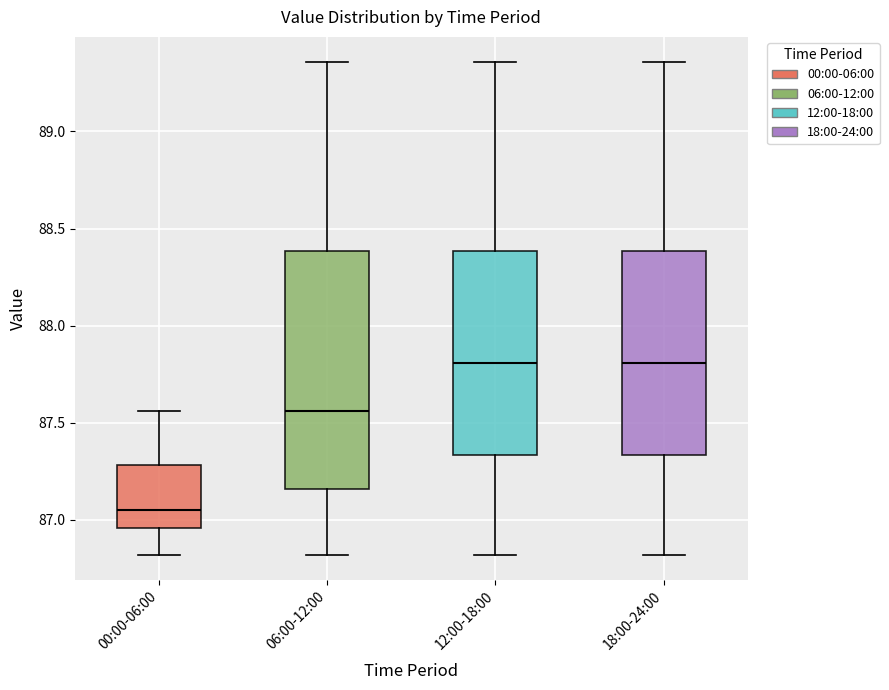

Which box's median line is the lowest?

00:00-06:00